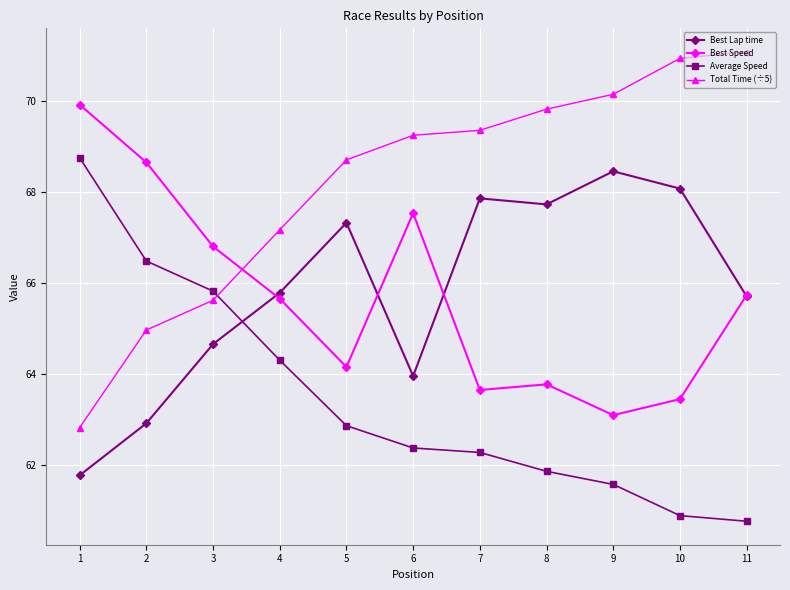

What is the difference between the highest and lowest values at 4?

2.9